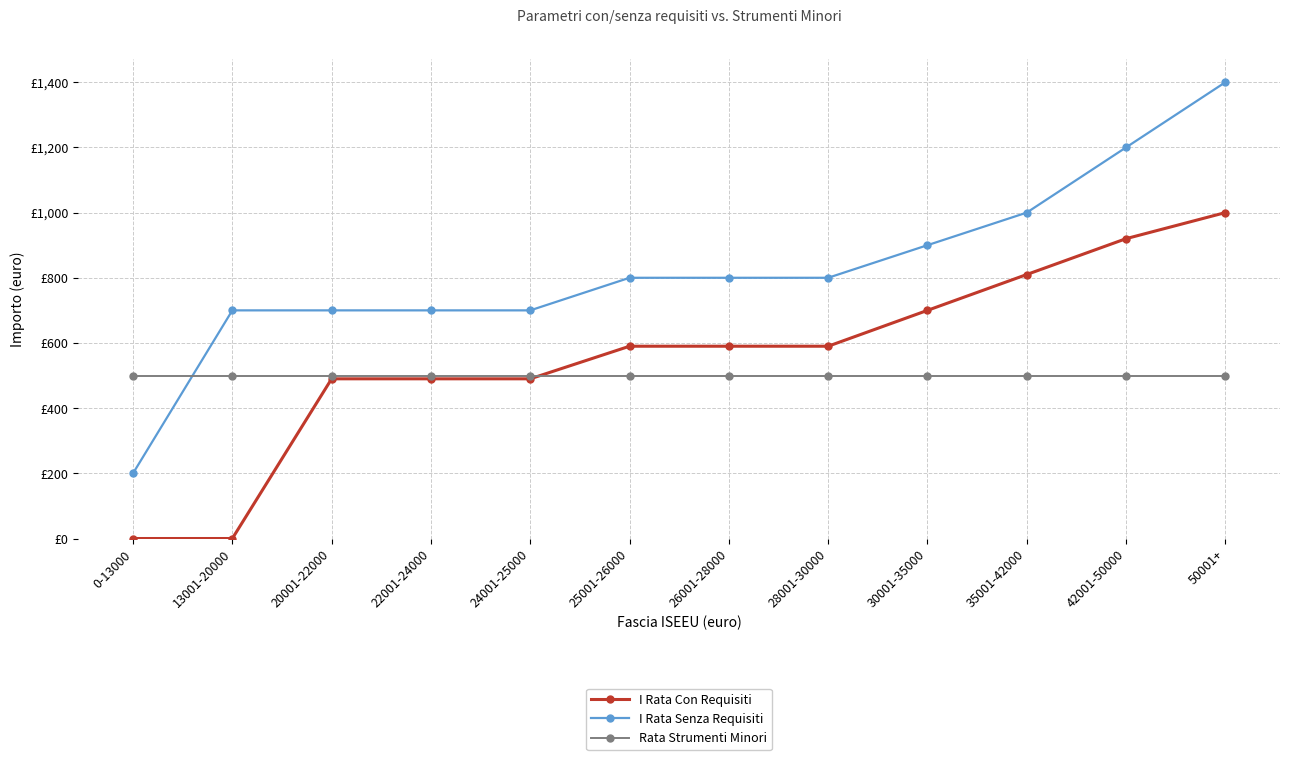

Reading left to right, extract all data points from this chart.

I Rata Con Requisiti: 0-13000=0	13001-20000=0	20001-22000=490	22001-24000=490	24001-25000=490	25001-26000=590	26001-28000=590	28001-30000=590	30001-35000=700	35001-42000=810	42001-50000=920	50001+=1000
I Rata Senza Requisiti: 0-13000=200	13001-20000=700	20001-22000=700	22001-24000=700	24001-25000=700	25001-26000=800	26001-28000=800	28001-30000=800	30001-35000=900	35001-42000=1000	42001-50000=1200	50001+=1400
Rata Strumenti Minori: 0-13000=500	13001-20000=500	20001-22000=500	22001-24000=500	24001-25000=500	25001-26000=500	26001-28000=500	28001-30000=500	30001-35000=500	35001-42000=500	42001-50000=500	50001+=500